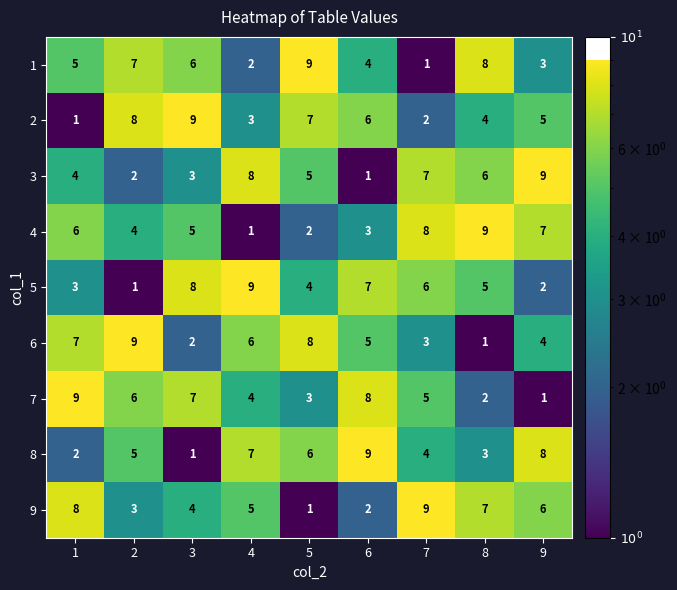

Between 2 and 6, which series saw the biggest shift?

5